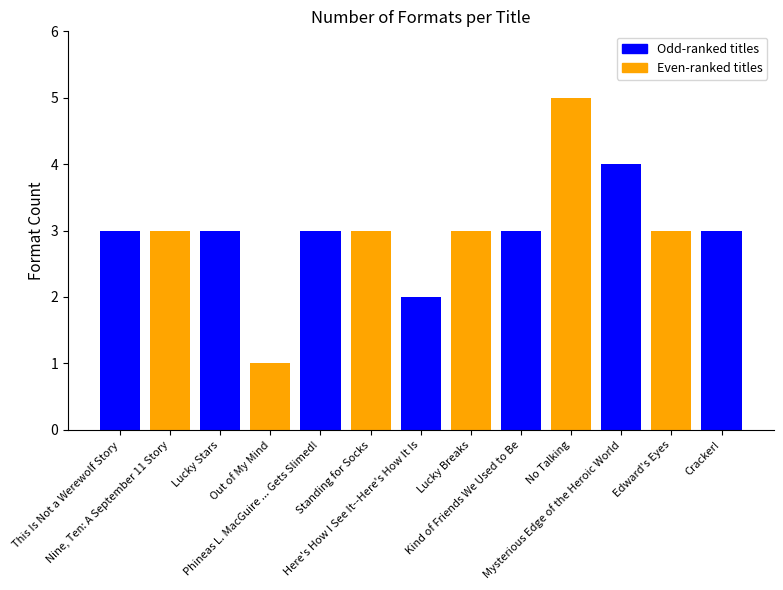

What is the minimum value shown in the chart?

1